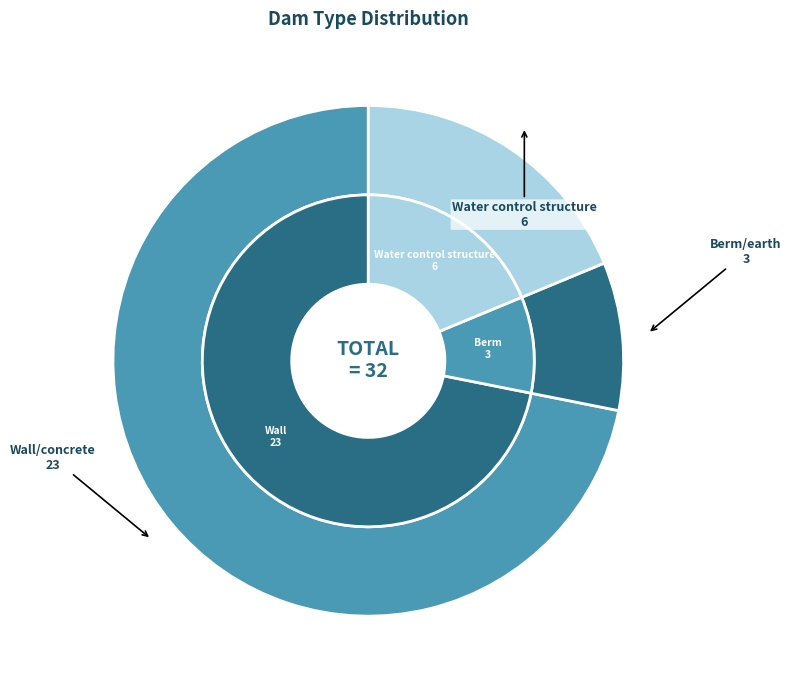

What percentage is the Wall/concrete slice, to the nearest percent?

72%